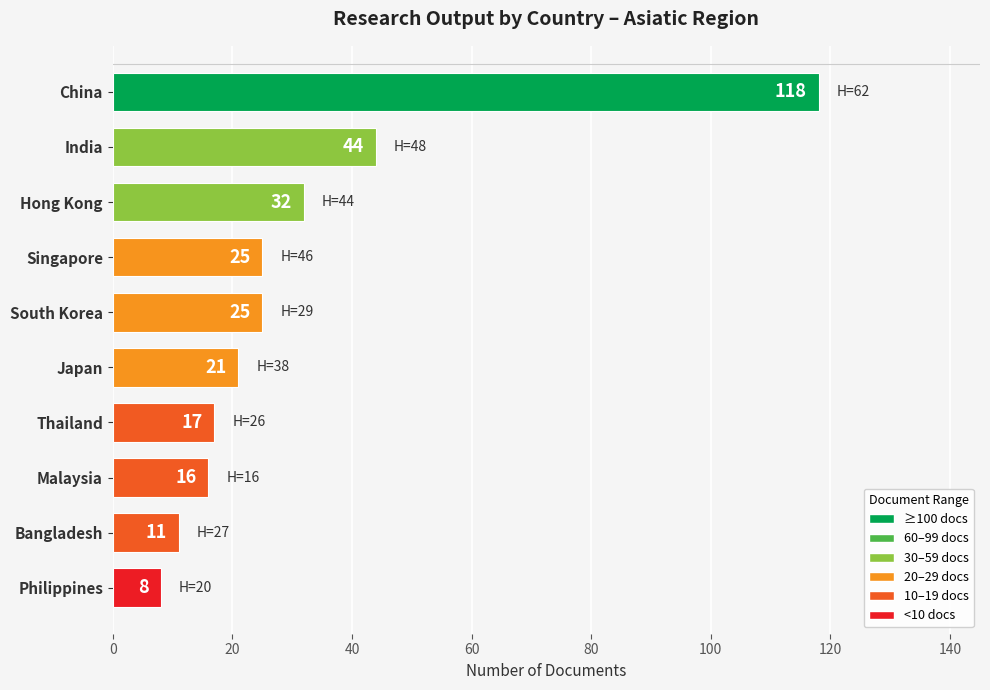

Approximately how many times larger is the value at China compared to Hong Kong?

3.7